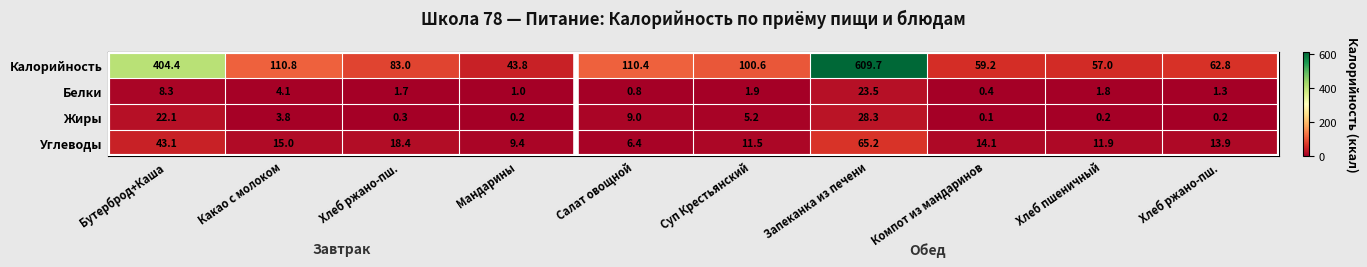

How many data points in Калорийность are less than 100?

5